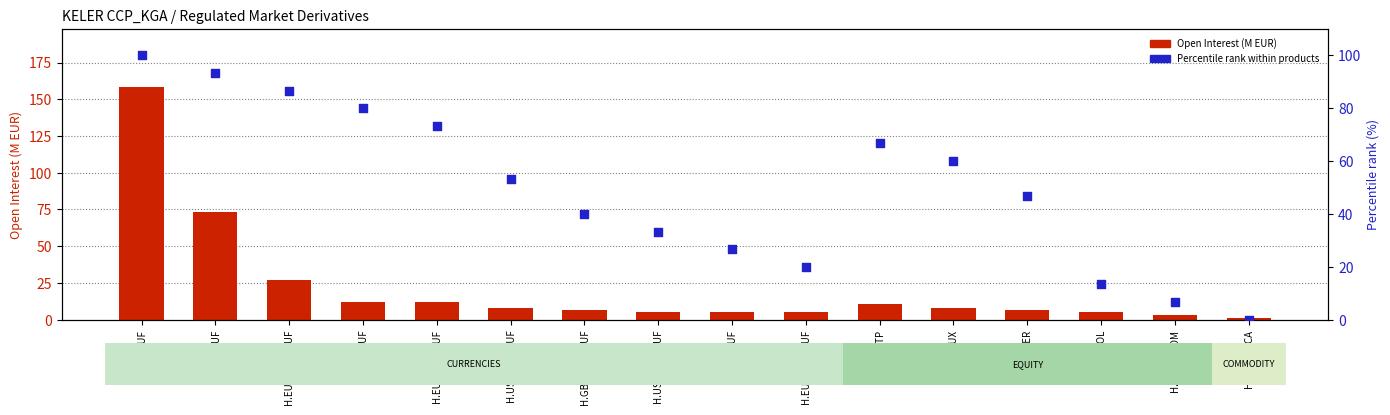

Is the value of Open Interest (M EUR) at H.BUX greater than the value of Percentile rank at H.BUX?

No